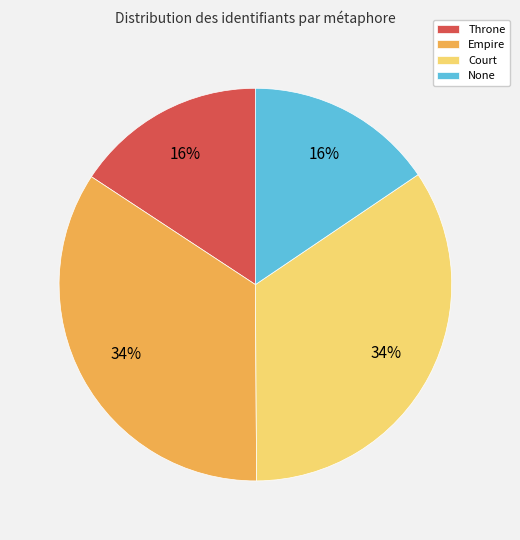

To the nearest percent, what portion does Throne represent?

16%